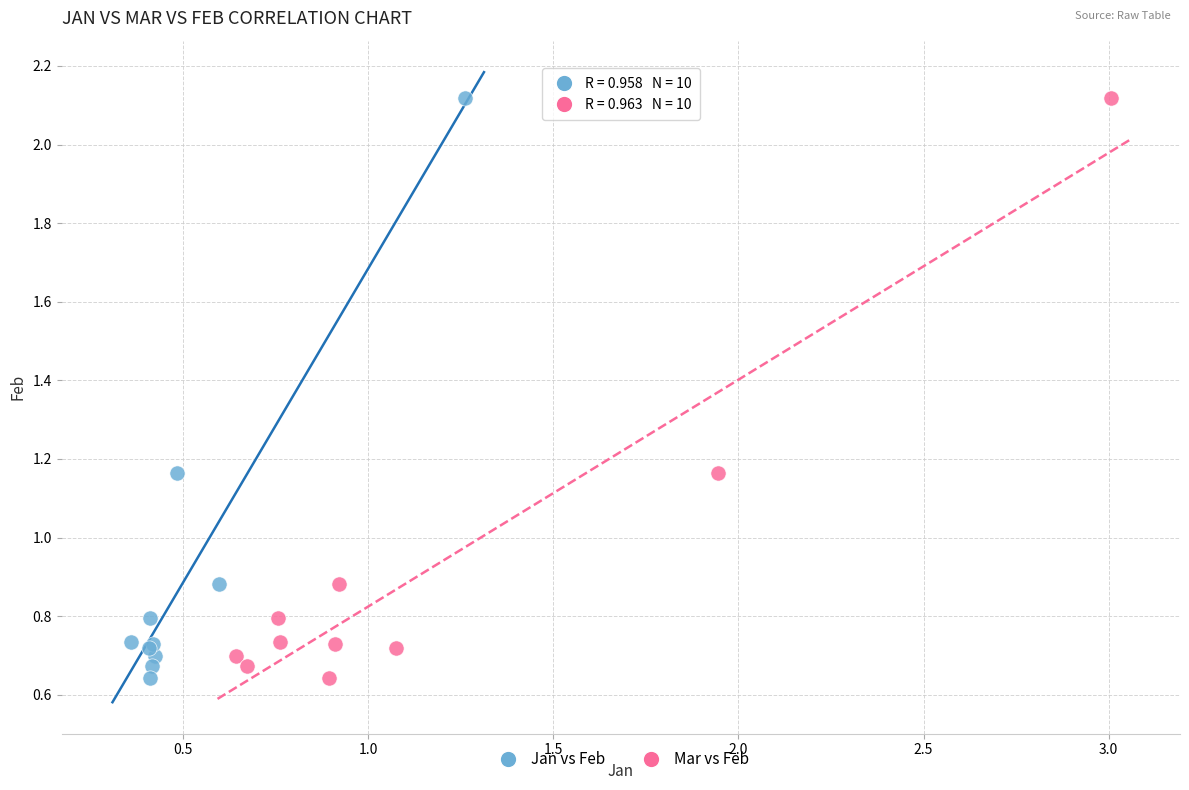

What are all the series names shown in the legend?

Jan vs Feb, Mar vs Feb